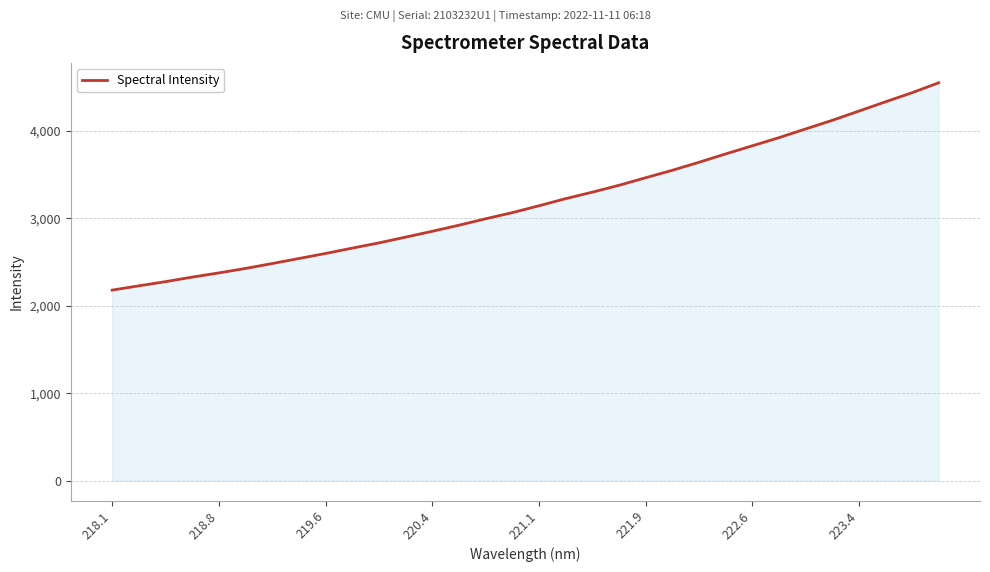

What is the minimum value shown in the chart?

2178.8